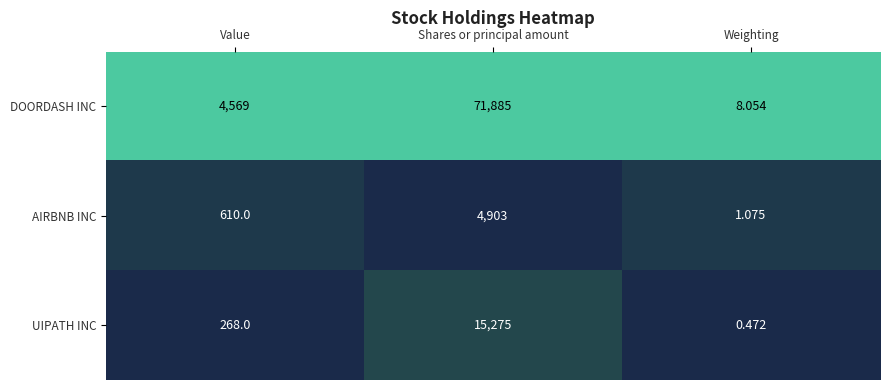

At Value, list the series in order from smallest to largest.

UIPATH INC, AIRBNB INC, DOORDASH INC